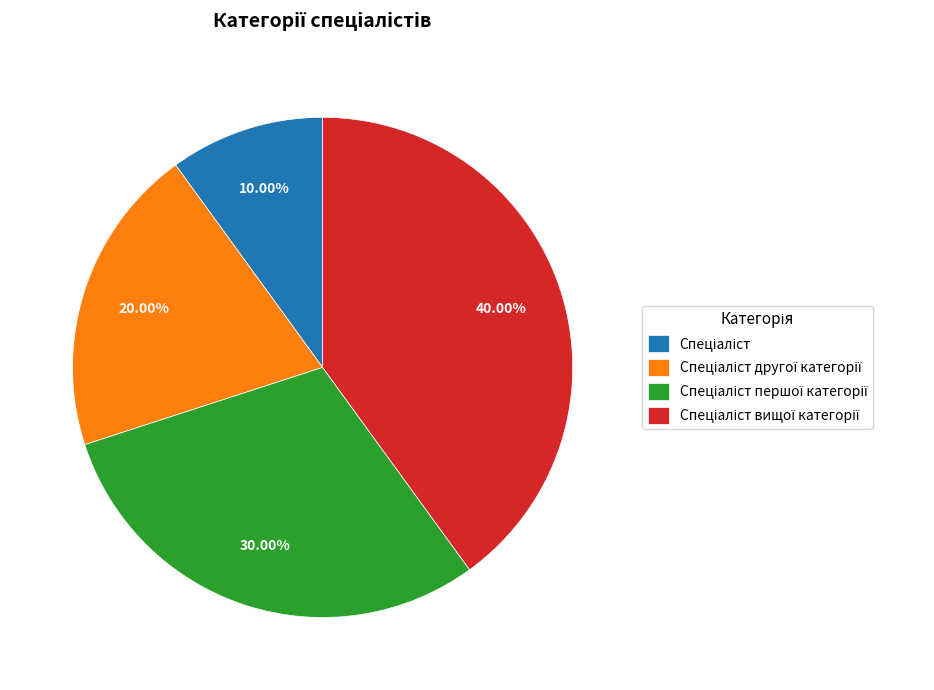

Is there a majority slice in this chart?

No